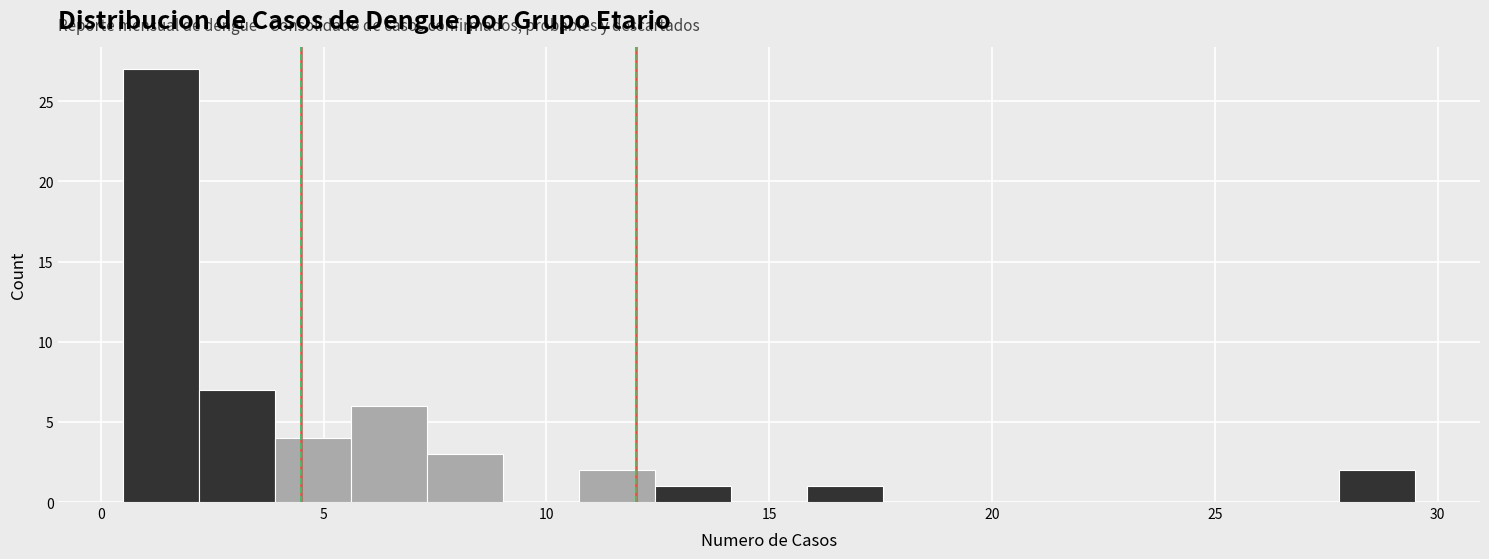

Around what value on the x-axis is the tallest bar? Give the approximate position of its centre, as read against the axis.

1.5